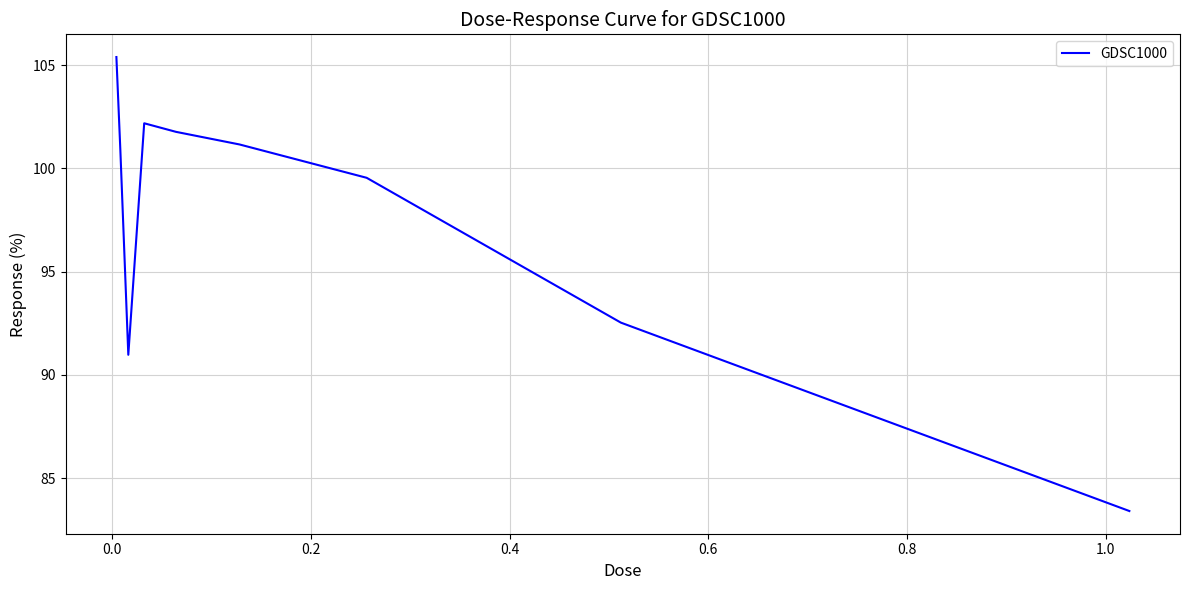

What is the average value?

97.5